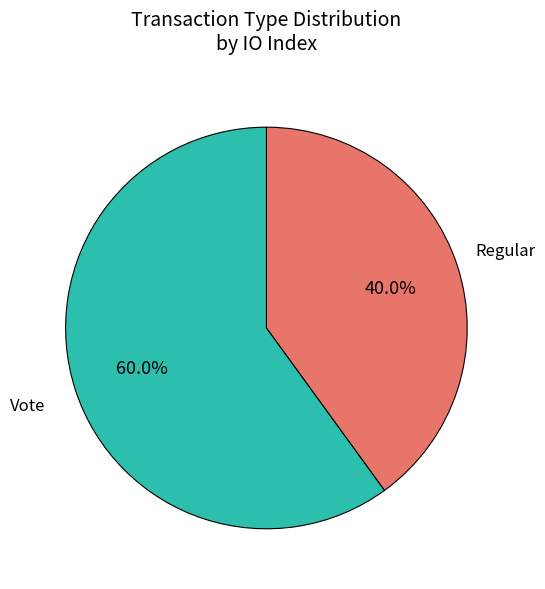

To the nearest percent, what percentage of the pie is Vote?

60%